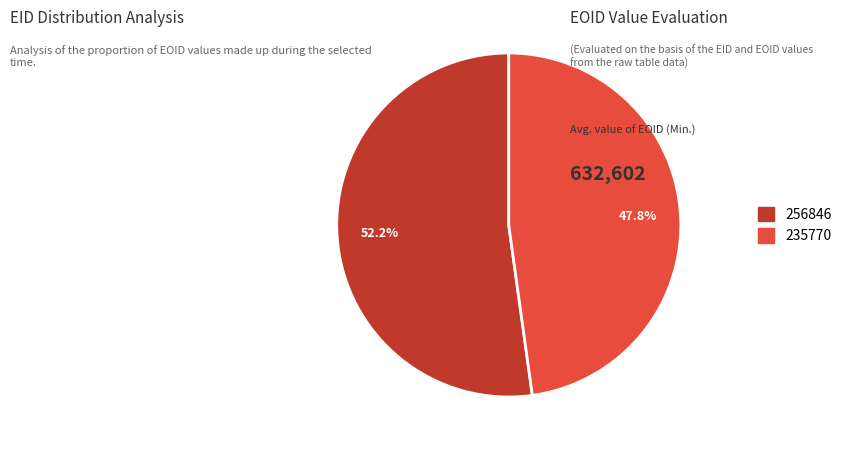

Rank the categories by value from highest to lowest.

256846, 235770